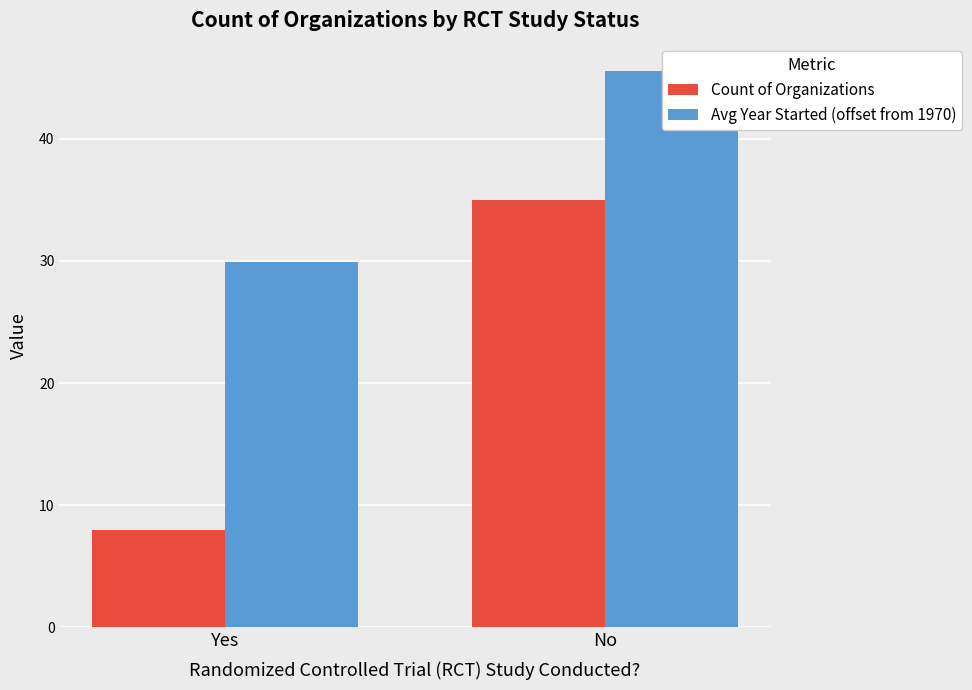

What is the sum of the Avg Year Started (offset from 1970) values at Yes and No?

75.4